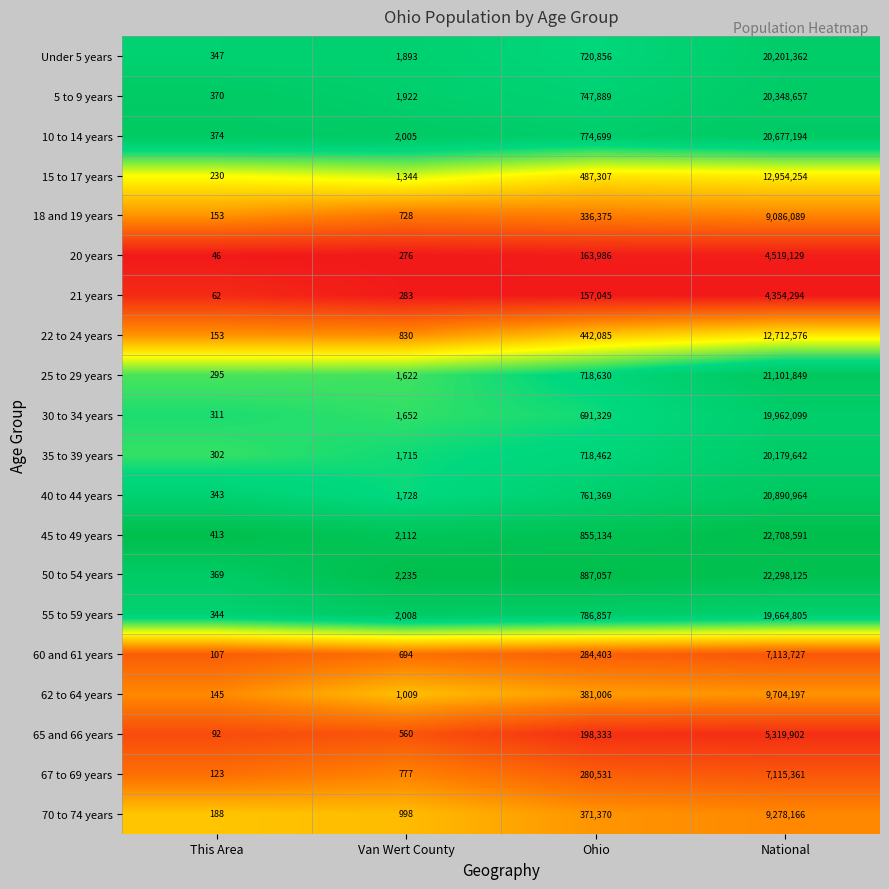

What is the approximate value of 5 to 9 years at This Area?

370